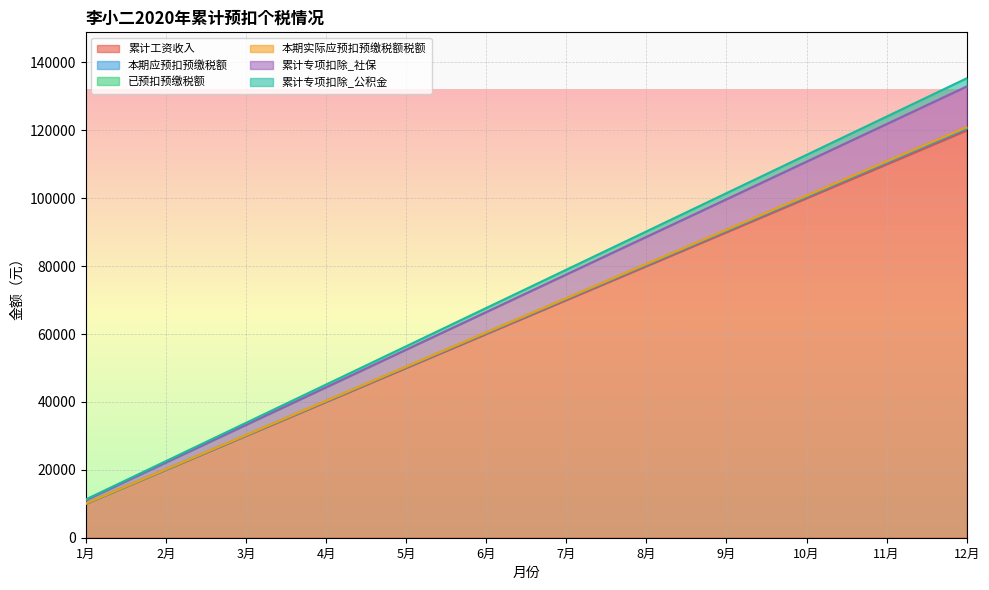

The value of 累计工资收入 at 7月 is 70000. True or false?

True